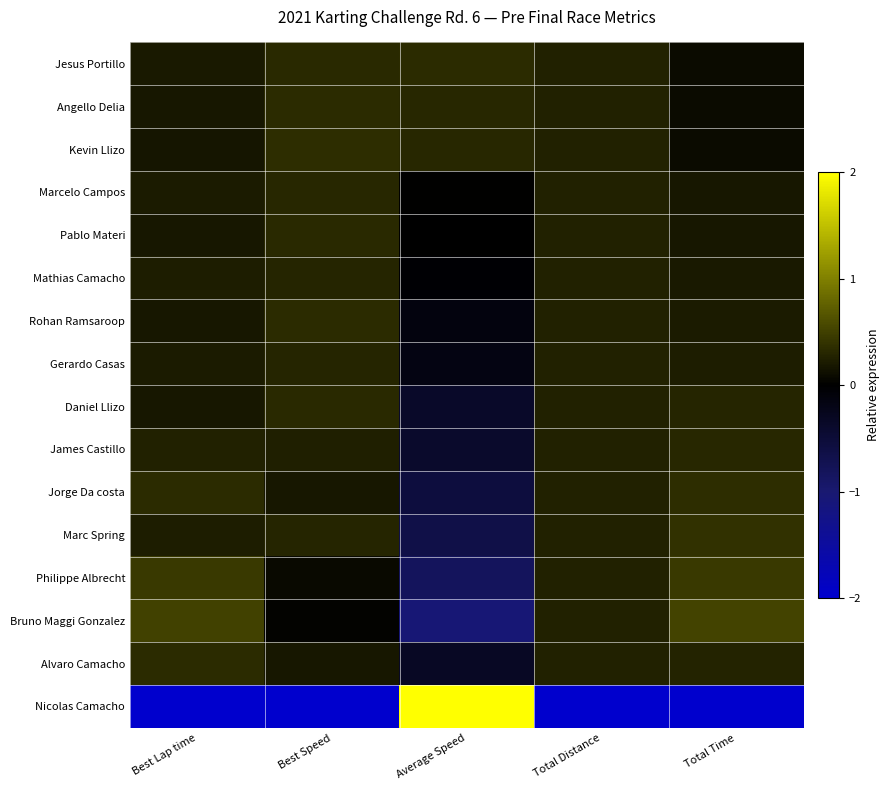

Which series has the widest spread of values?

Nicolas Camacho